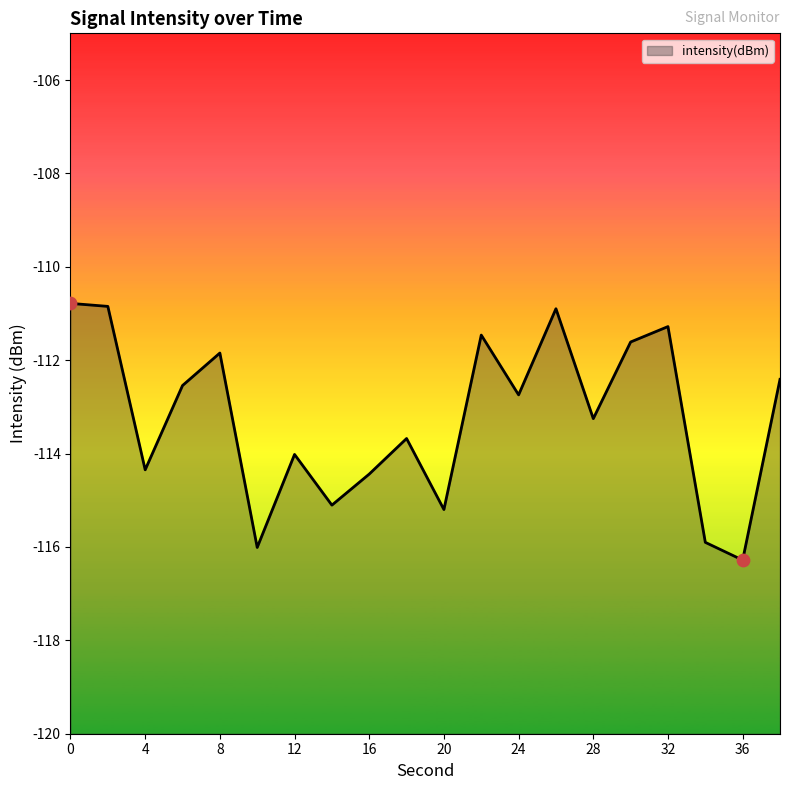

What is the change in value from 8 to 18?

-1.8